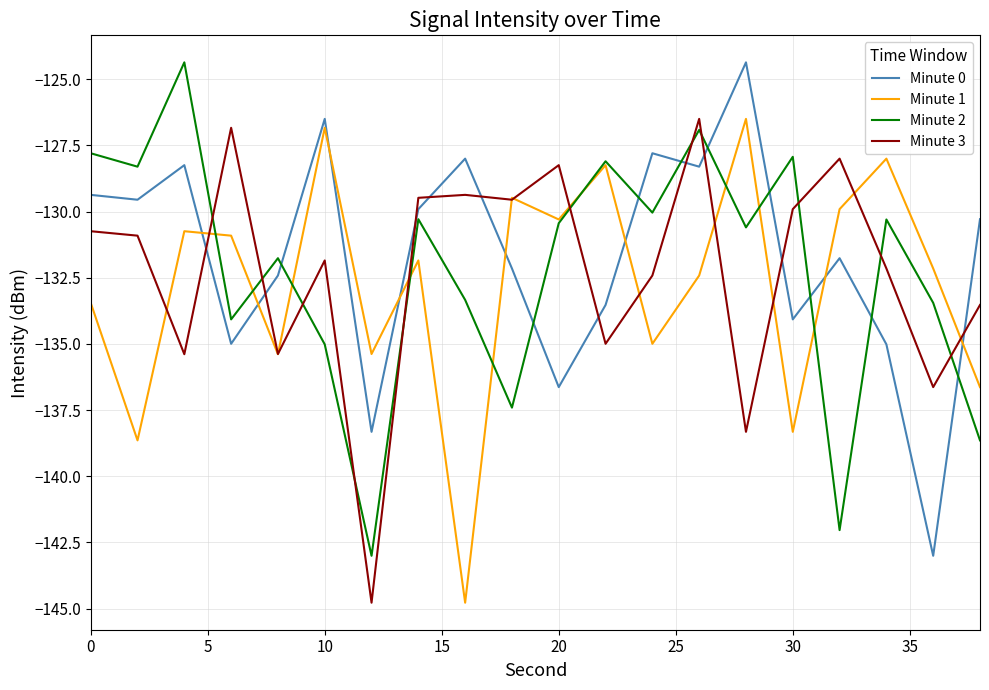

What is the sum of all Minute 1 values?

-2654.9